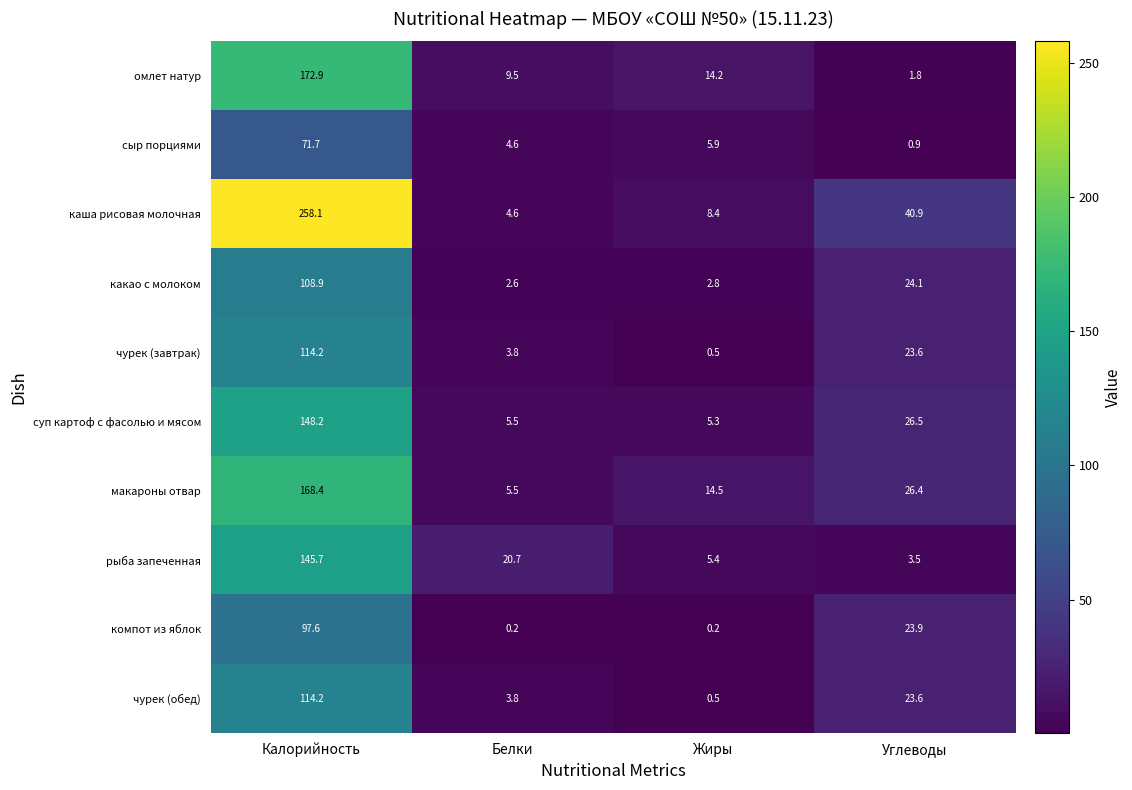

How many distinct data groups are displayed?

10